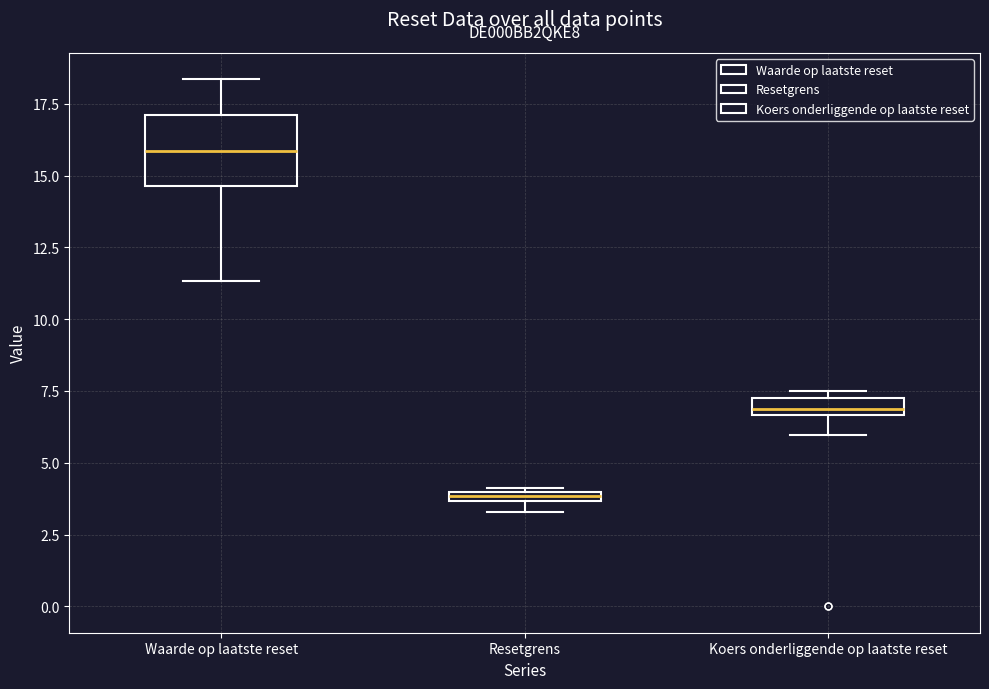

Comparing the boxes themselves (not the whiskers), which one is the tallest?

Waarde op laatste reset